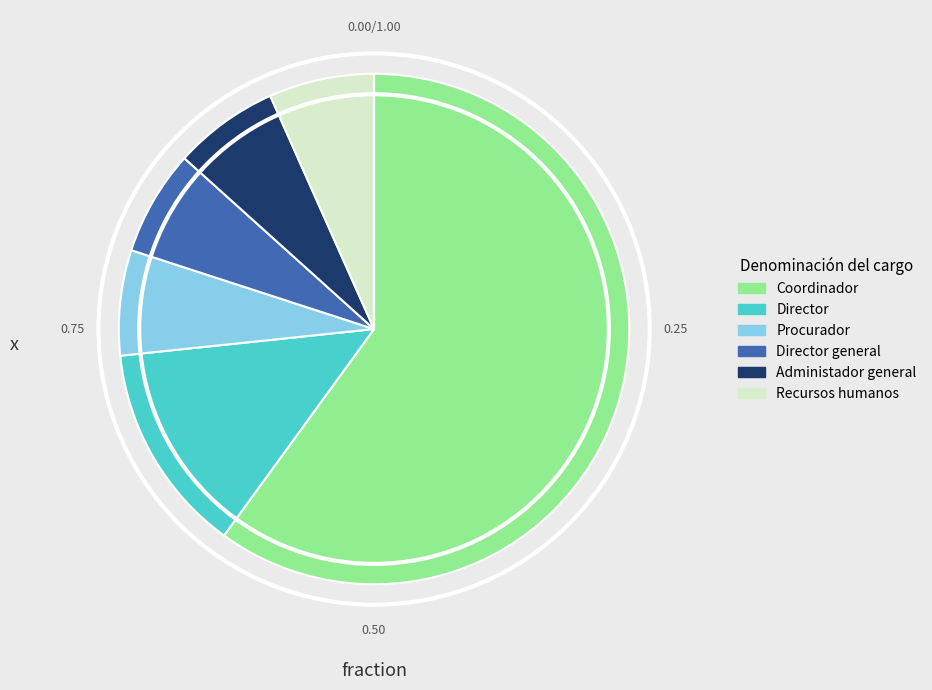

Count the number of slices in the pie.

6